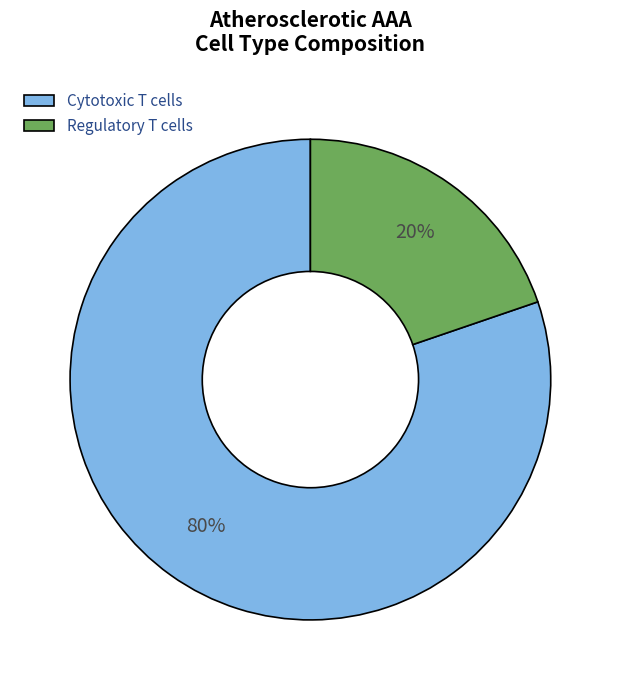

How many slices are in this pie chart?

2